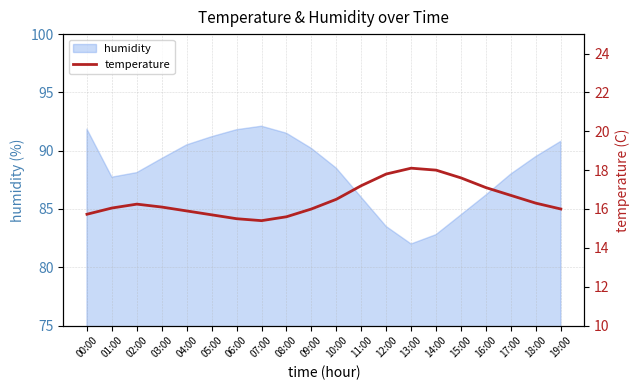

Reading left to right, what are all the values shown in this chart?

15.7	16.1	16.2	16.1	15.9	15.7	15.5	15.4	15.6	16.0	16.5	17.2	17.8	18.1	18.0	17.6	17.1	16.7	16.3	16.0